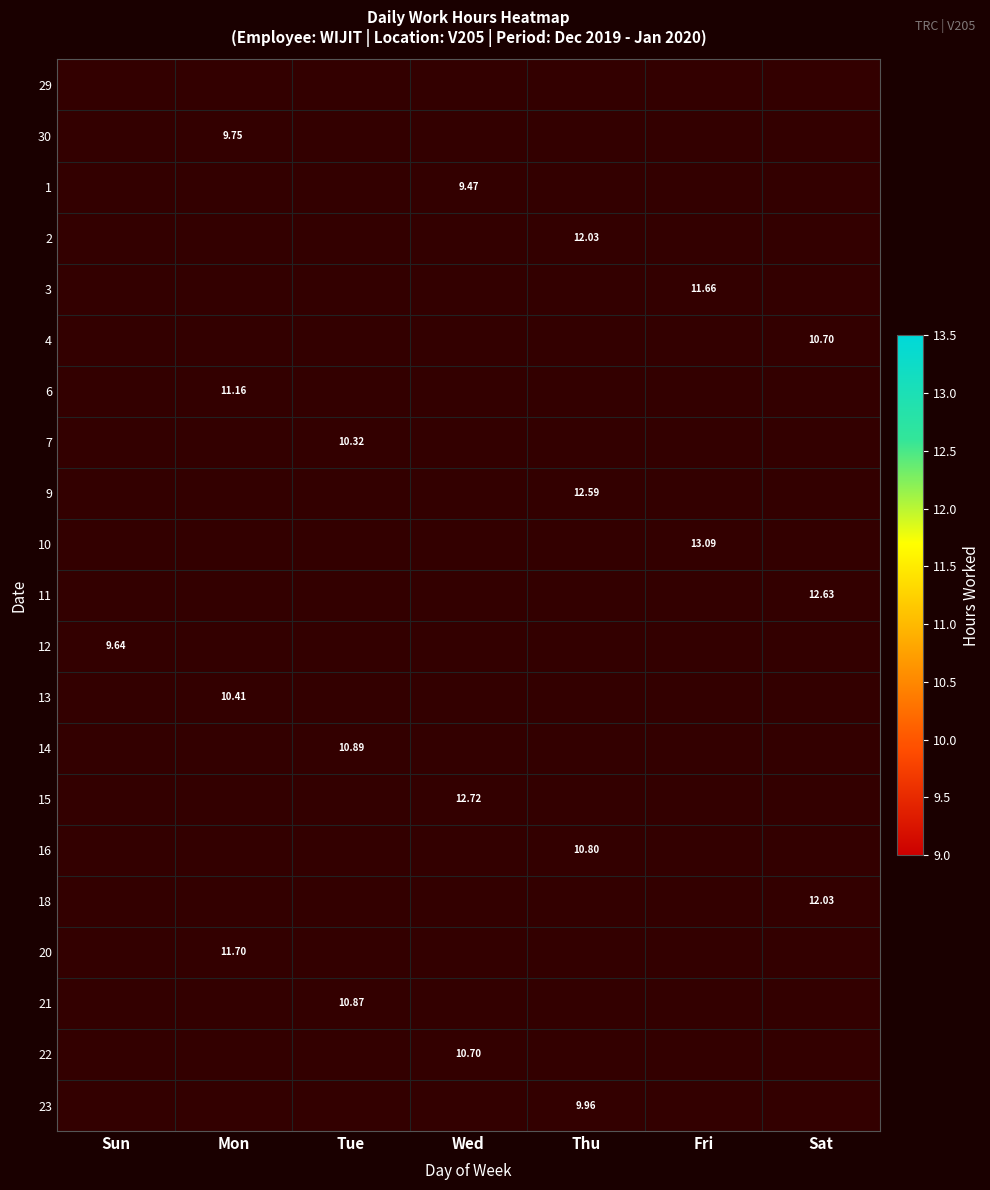

How many distinct data groups are displayed?

21